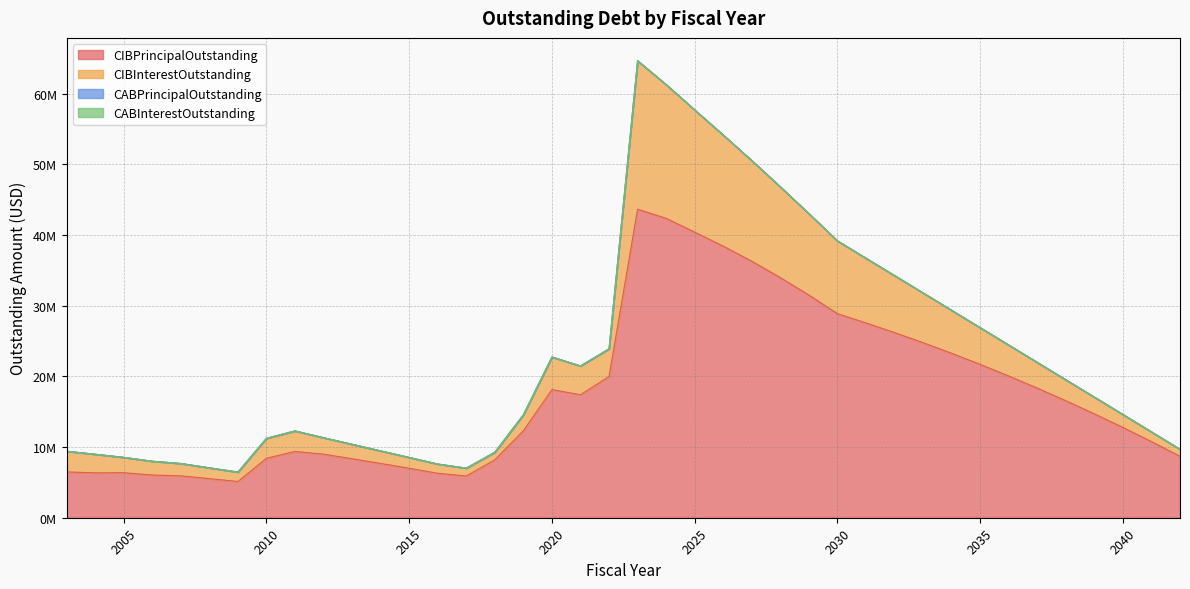

At which category is the sum across all series the highest?

2023